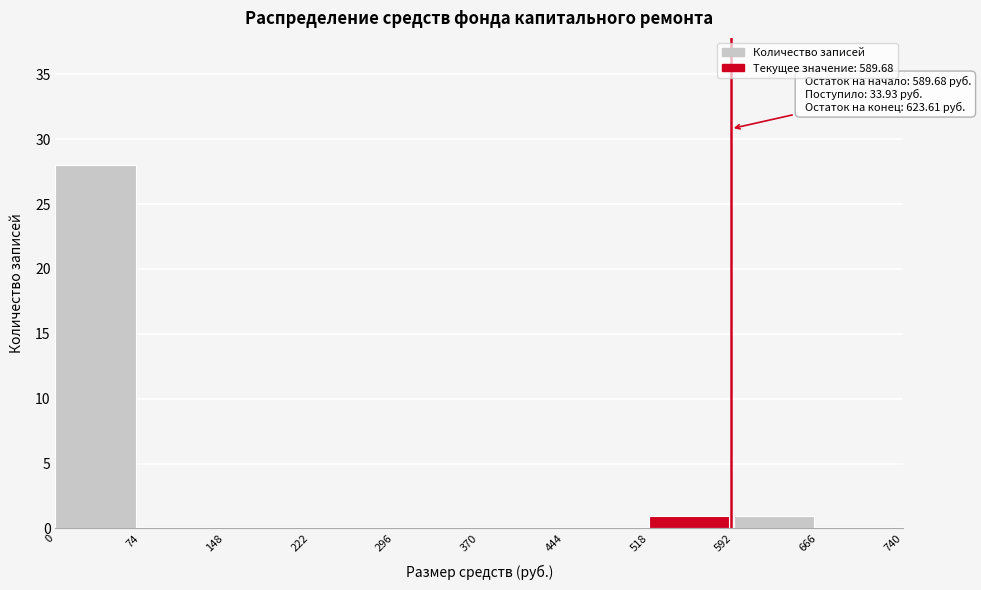

Which range on the x-axis has the tallest bar?

0 to 74